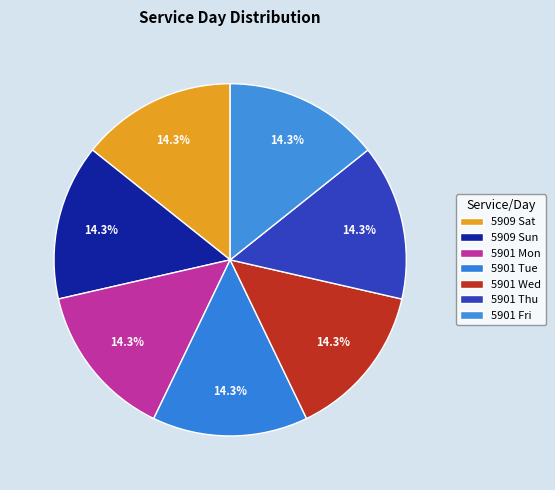

How many slices are in this pie chart?

7